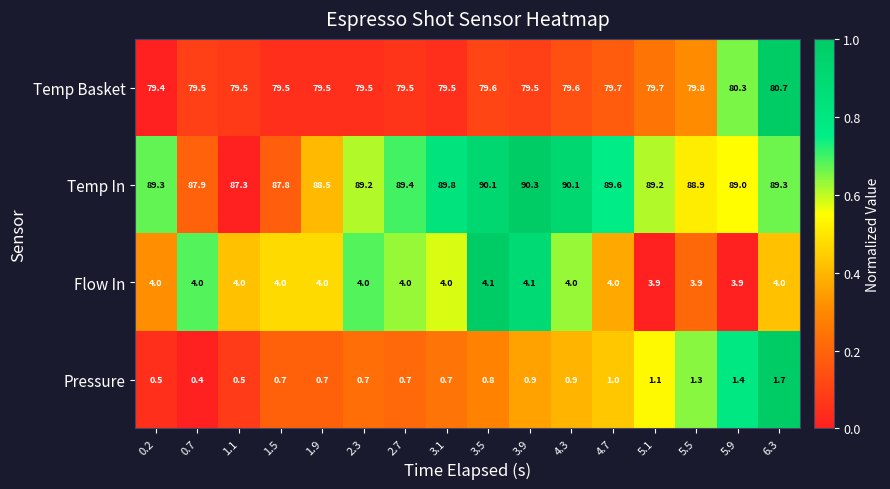

What is the average value of the Pressure series?

0.9